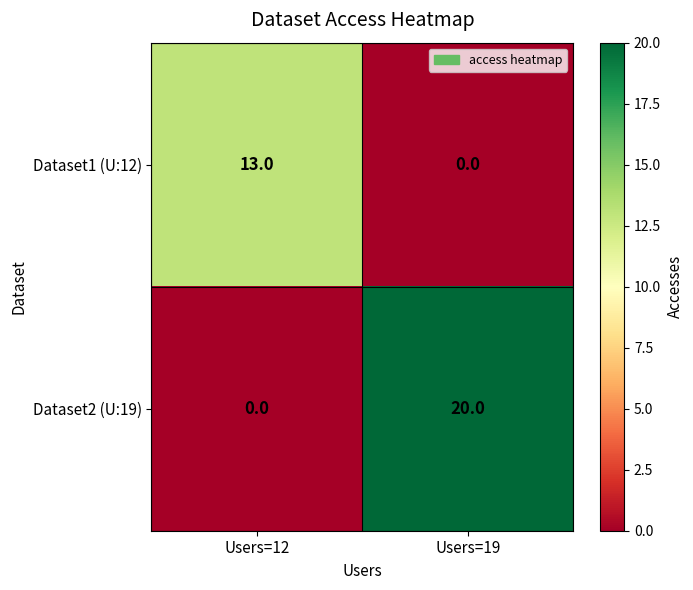

Which category has the highest value across all series?

Users=19